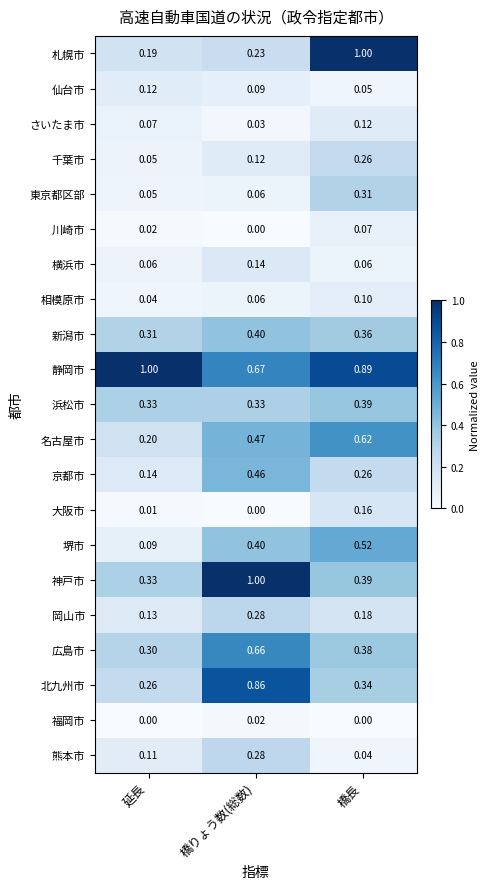

Which series has the largest total across all categories?

静岡市